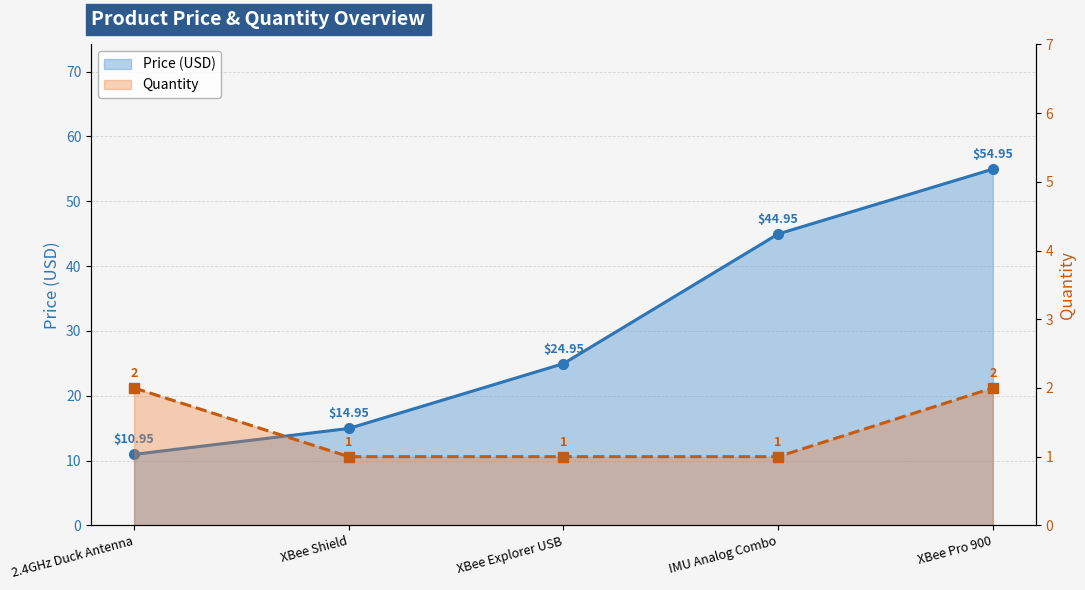

How many categories are shown in the chart?

5